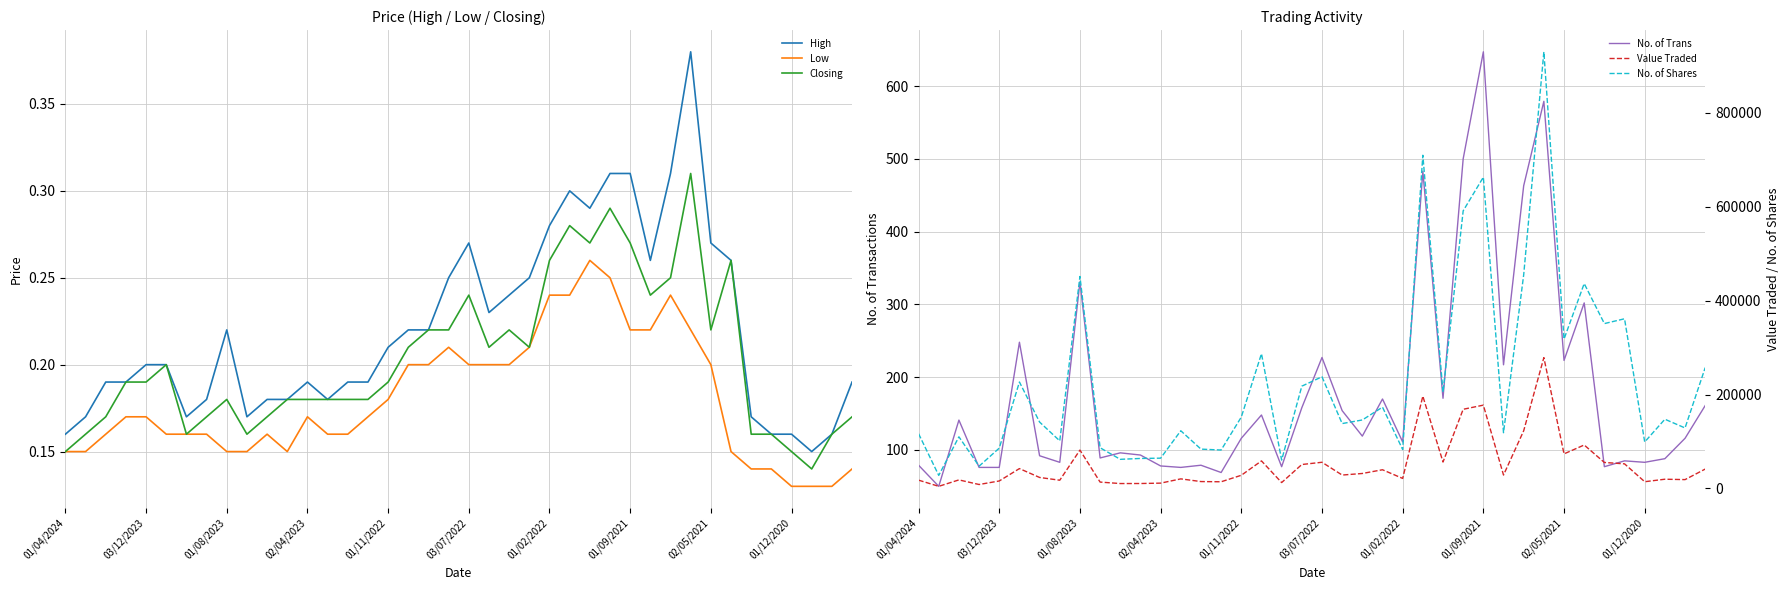

List the series in order of their peak value, highest first.

No. of Shares, Value Traded, No. of Trans, High, Closing, Low